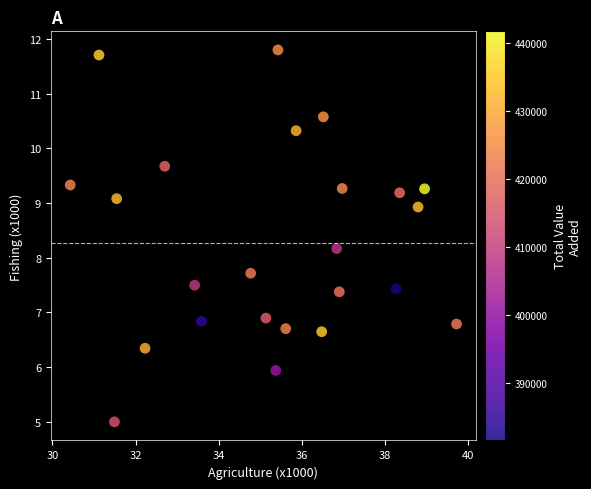

What Y value in the scatter plot is closest to 8?

8.2